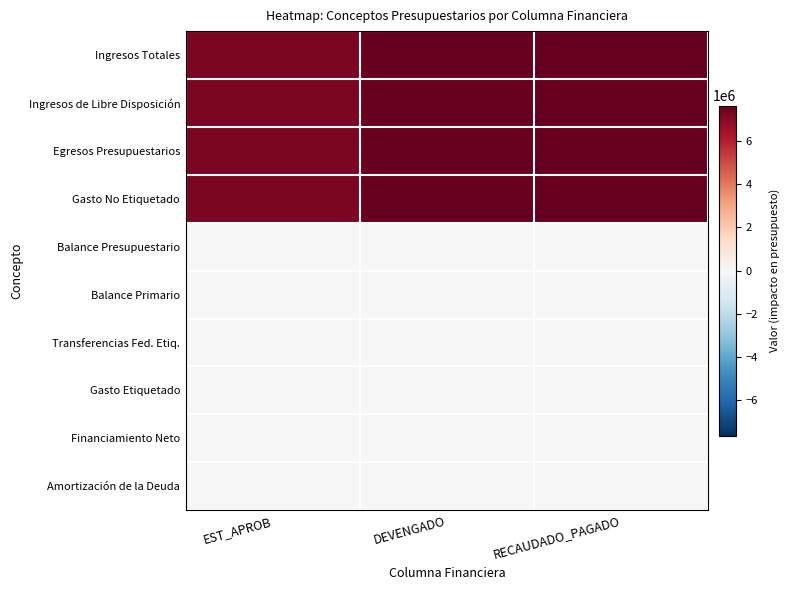

Which series has the largest total across all categories?

Egresos Presupuestarios